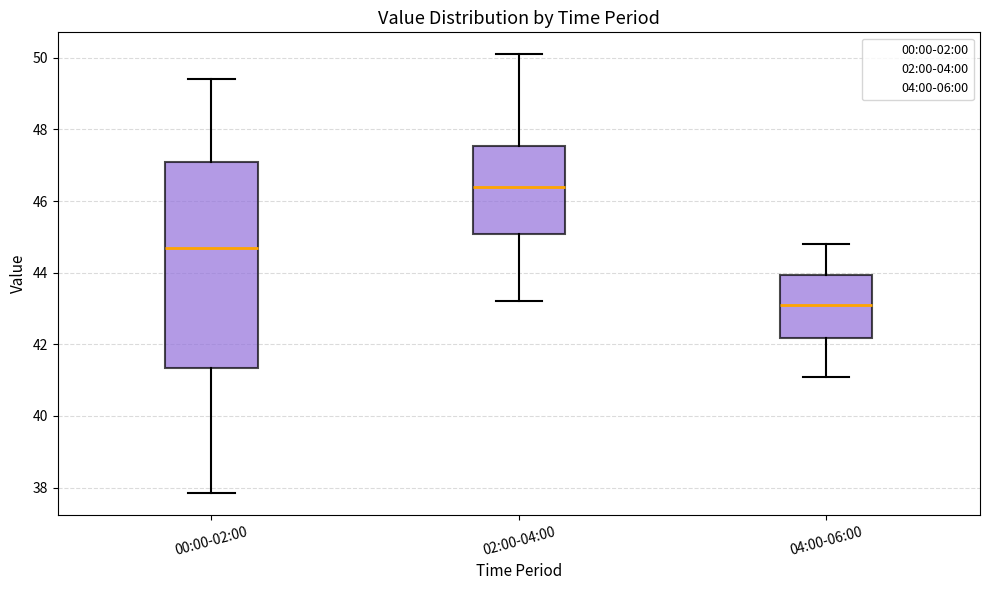

Which box has the highest median line?

02:00-04:00